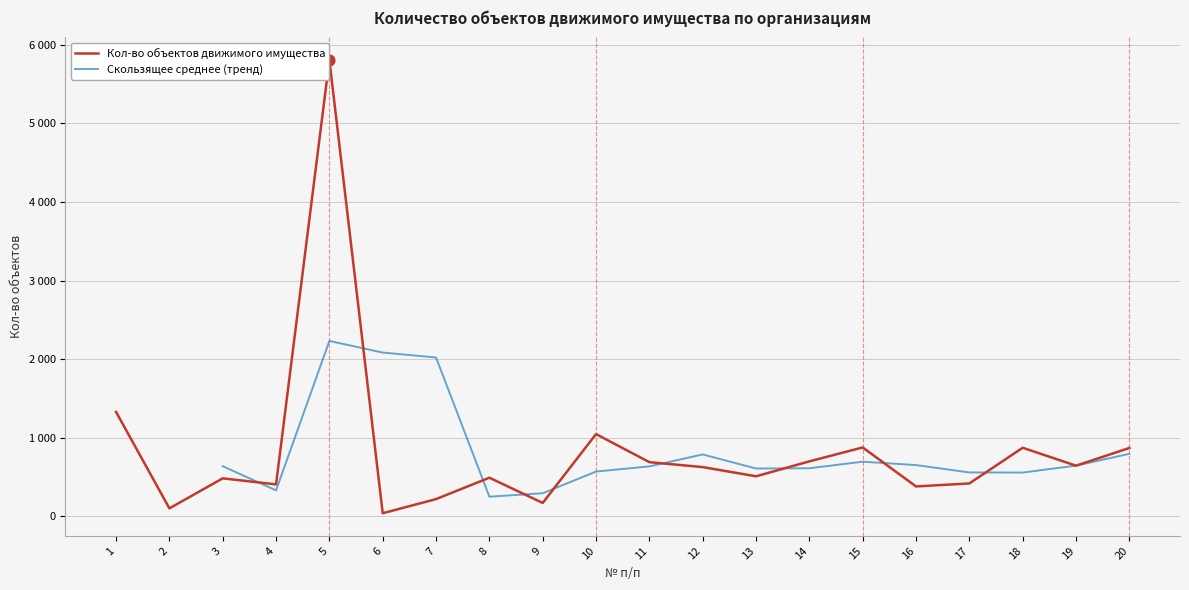

What is the change in value from 13 to 20?

+360